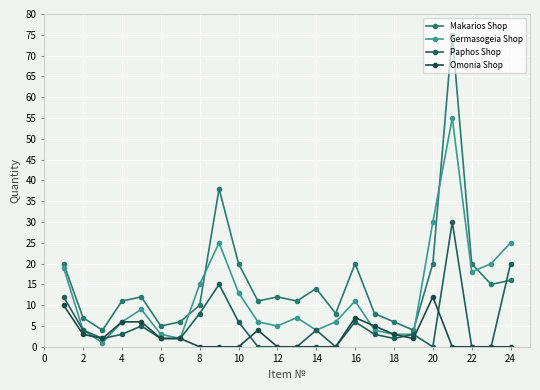

Reading left to right, transcribe all the data shown in this chart.

Makarios Shop: 20	7	4	11	12	5	6	10	38	20	11	12	11	14	8	20	8	6	4	20	75	20	15	16
Germasogeia Shop: 19	4	1	6	9	3	2	15	25	13	6	5	7	4	6	11	4	3	3	30	55	18	20	25
Paphos Shop: 12	4	2	3	5	2	2	8	15	6	0	0	0	4	0	6	3	2	3	0	30	0	0	20
Omonia Shop: 10	3	2	6	6	2	2	0	0	0	4	0	0	0	0	7	5	3	2	12	0	0	0	0